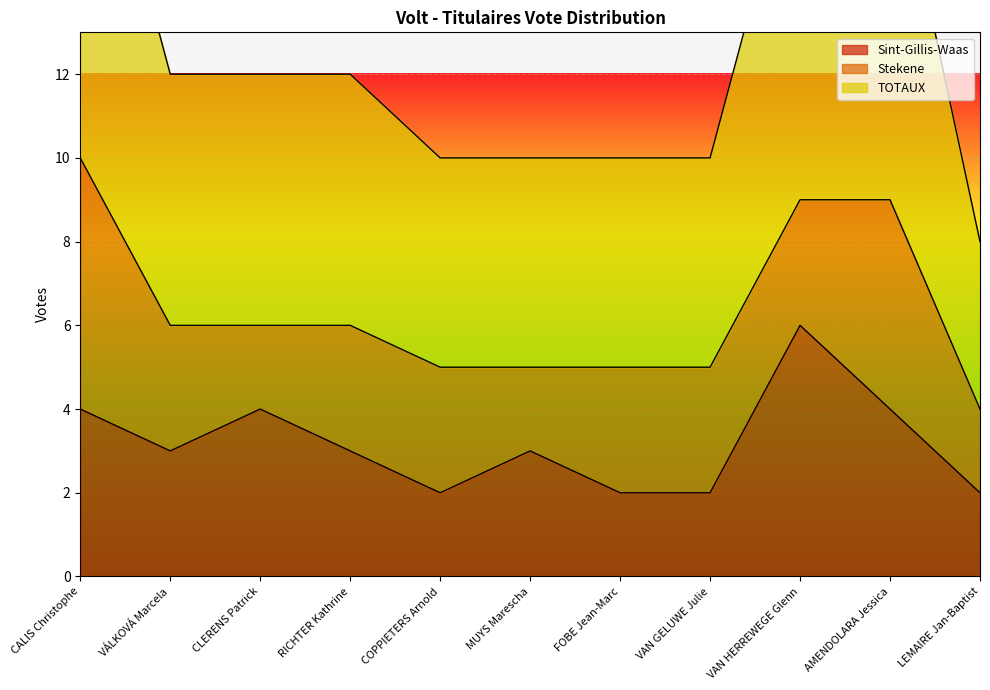

True or false: TOTAUX and Sint-Gillis-Waas intersect in this chart.

False